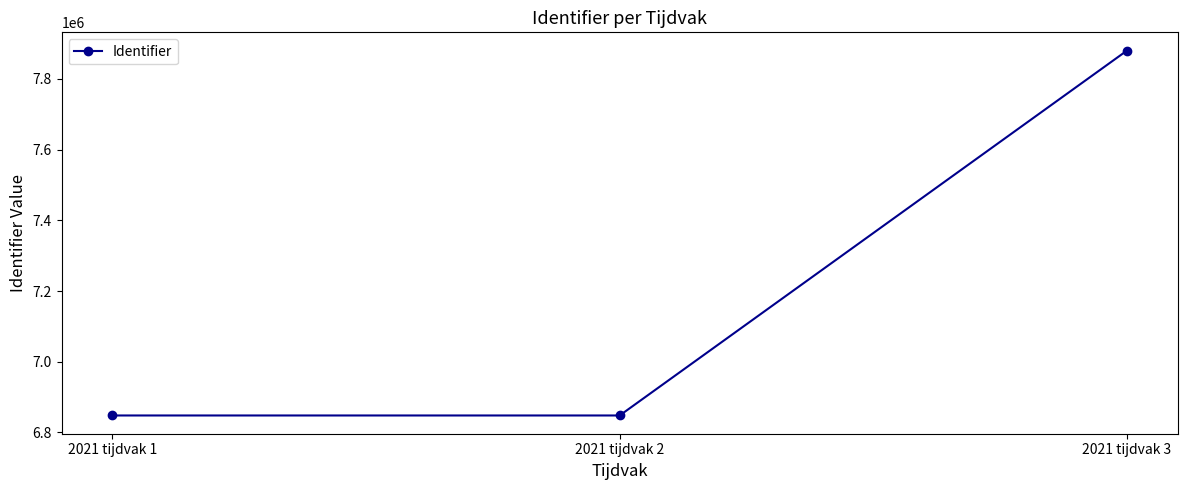

The value at 2021 tijdvak 3 is 11290370. True or false?

False